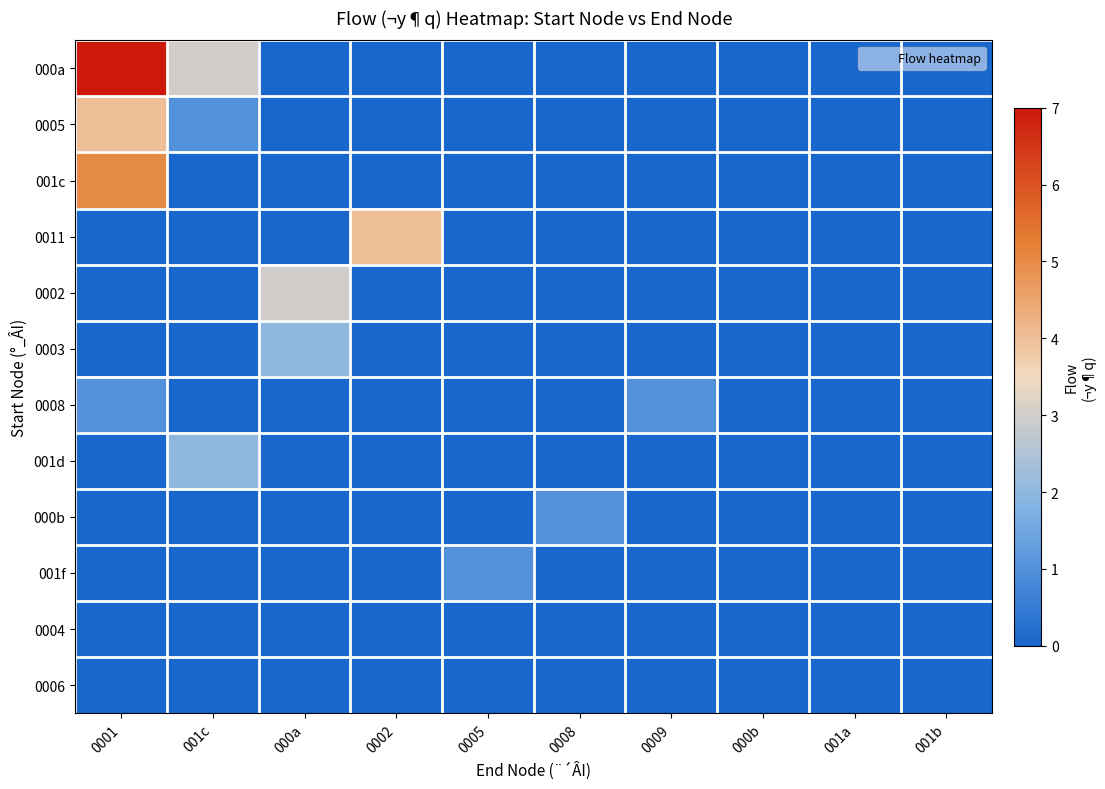

Reading right to left, transcribe all the data shown in this chart.

000a: 001b=0	001a=0	000b=0	0009=0	0008=0	0005=0	0002=0	000a=0	001c=3	0001=7
0005: 001b=0	001a=0	000b=0	0009=0	0008=0	0005=0	0002=0	000a=0	001c=1	0001=4
001c: 001b=0	001a=0	000b=0	0009=0	0008=0	0005=0	0002=0	000a=0	001c=0	0001=5
0011: 001b=0	001a=0	000b=0	0009=0	0008=0	0005=0	0002=4	000a=0	001c=0	0001=0
0002: 001b=0	001a=0	000b=0	0009=0	0008=0	0005=0	0002=0	000a=3	001c=0	0001=0
0003: 001b=0	001a=0	000b=0	0009=0	0008=0	0005=0	0002=0	000a=2	001c=0	0001=0
0008: 001b=0	001a=0	000b=0	0009=1	0008=0	0005=0	0002=0	000a=0	001c=0	0001=1
001d: 001b=0	001a=0	000b=0	0009=0	0008=0	0005=0	0002=0	000a=0	001c=2	0001=0
000b: 001b=0	001a=0	000b=0	0009=0	0008=1	0005=0	0002=0	000a=0	001c=0	0001=0
001f: 001b=0	001a=0	000b=0	0009=0	0008=0	0005=1	0002=0	000a=0	001c=0	0001=0
0004: 001b=0	001a=0	000b=0	0009=0	0008=0	0005=0	0002=0	000a=0	001c=0	0001=0
0006: 001b=0	001a=0	000b=0	0009=0	0008=0	0005=0	0002=0	000a=0	001c=0	0001=0